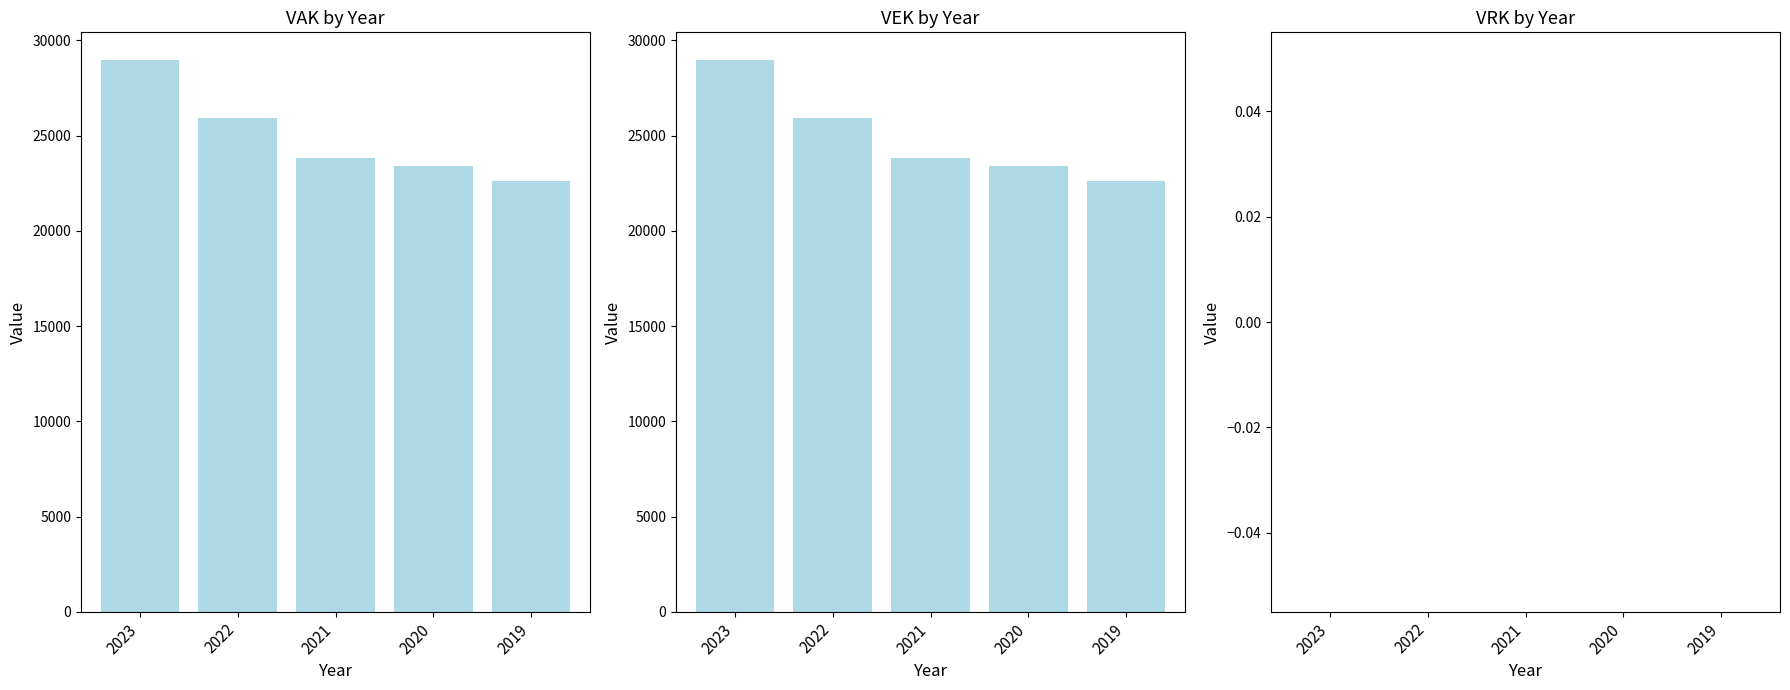

What is the average value of the VEK series?

24958